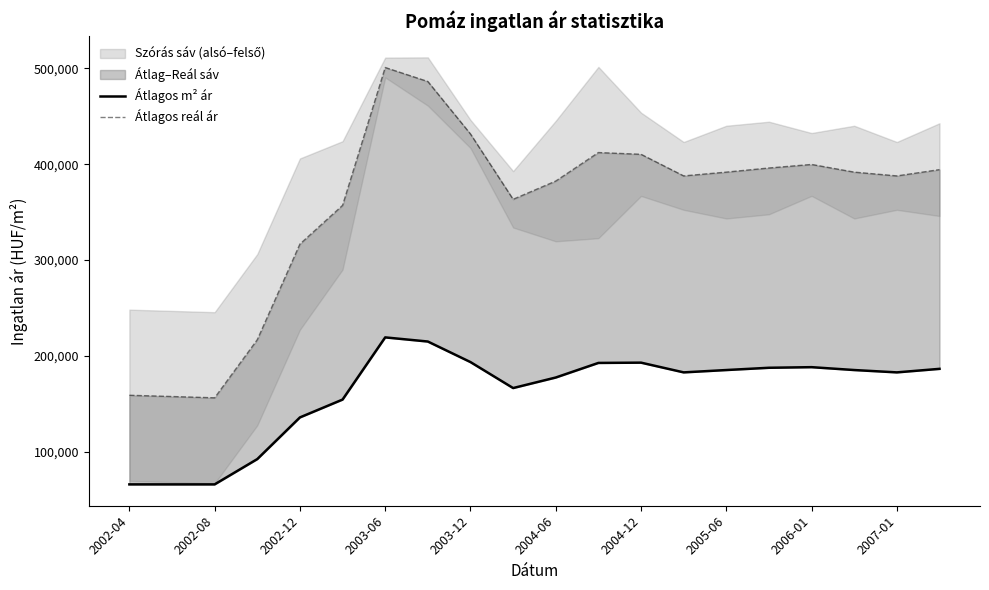

What is the maximum value shown in the chart?

500858